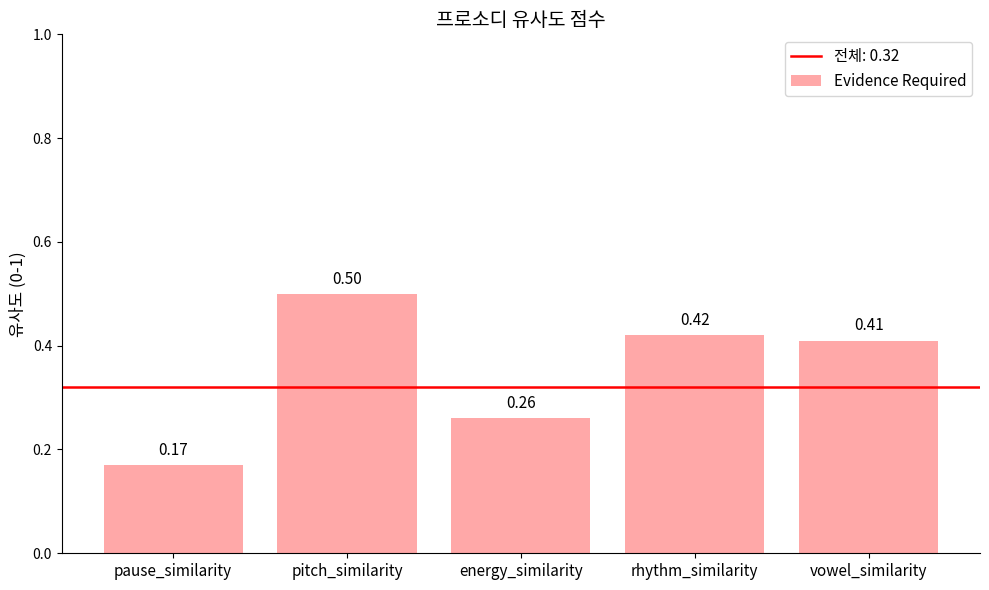

What position from the left is vowel_similarity?

5